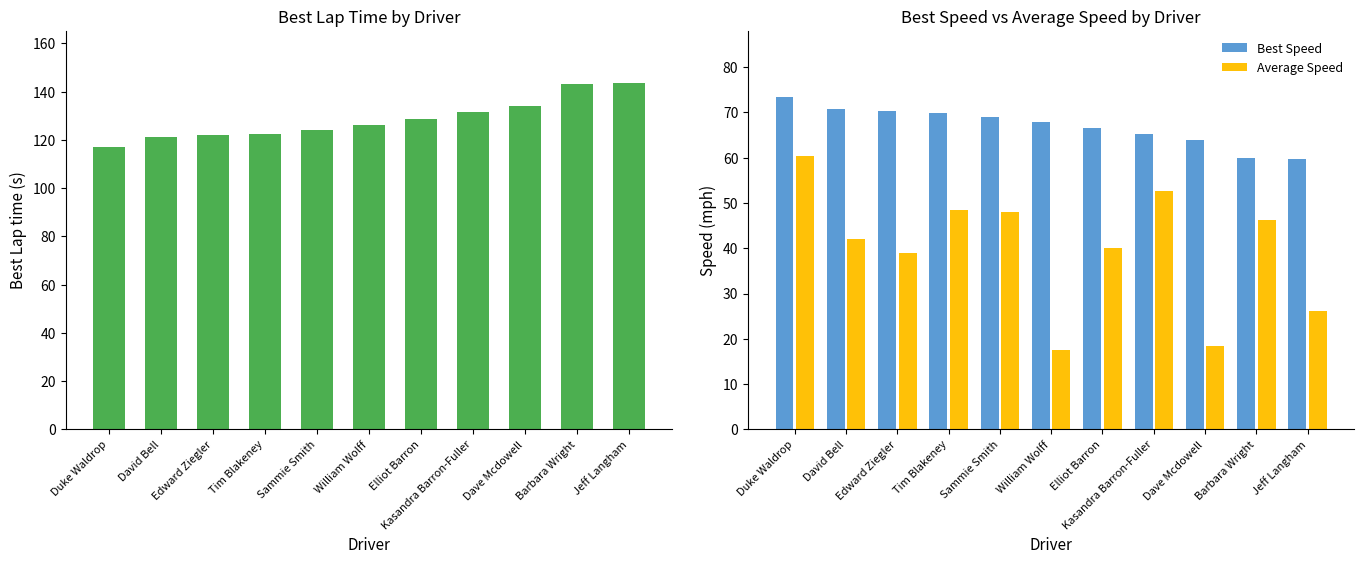

At how many categories does at least one series exceed 118?

10